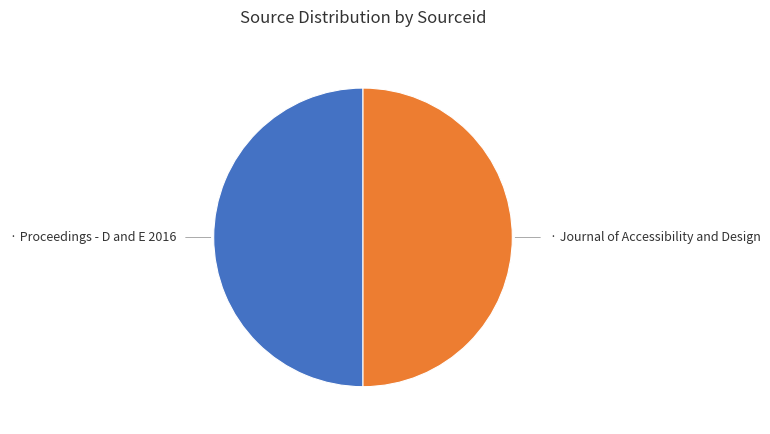

How many slices are in this pie chart?

2